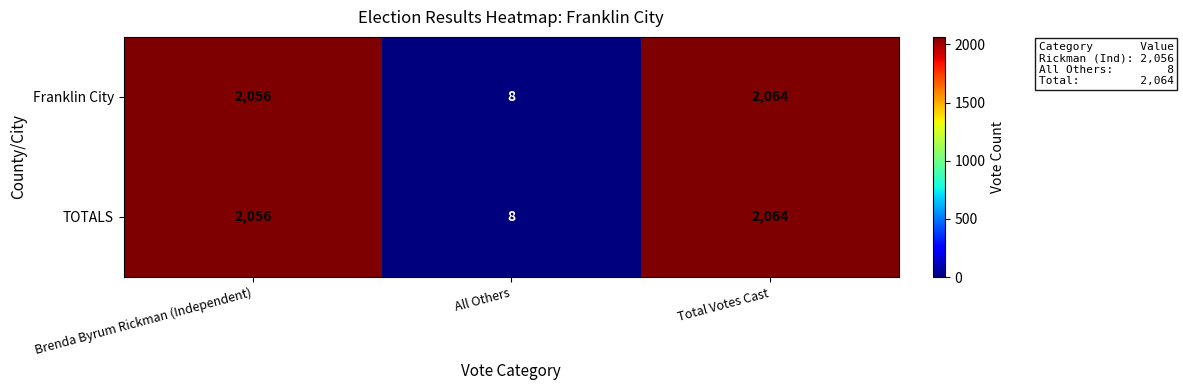

Reading left to right, transcribe all the data shown in this chart.

Franklin City: Brenda Byrum Rickman (Independent)=2056	All Others=8	Total Votes Cast=2064
TOTALS: Brenda Byrum Rickman (Independent)=2056	All Others=8	Total Votes Cast=2064